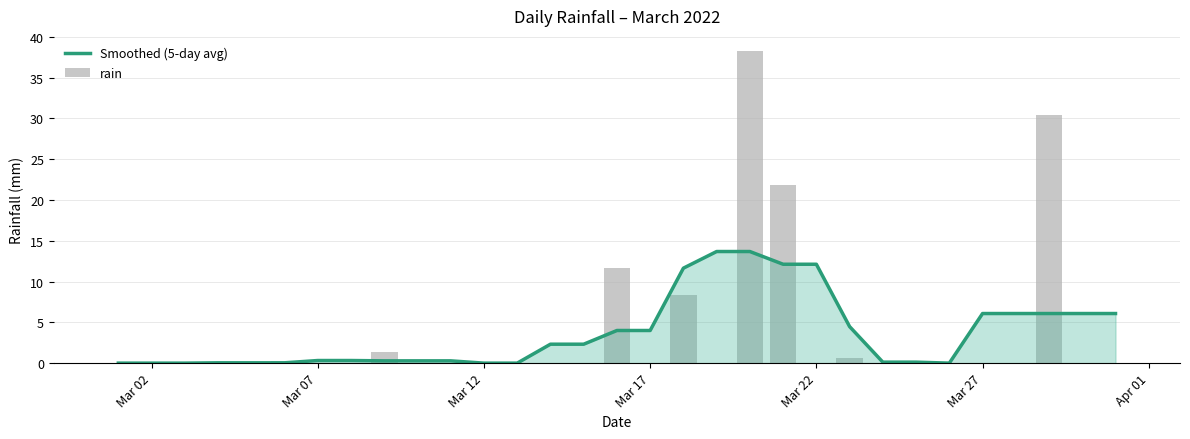

What is the difference between the maximum and minimum values in the rain series?

38.2